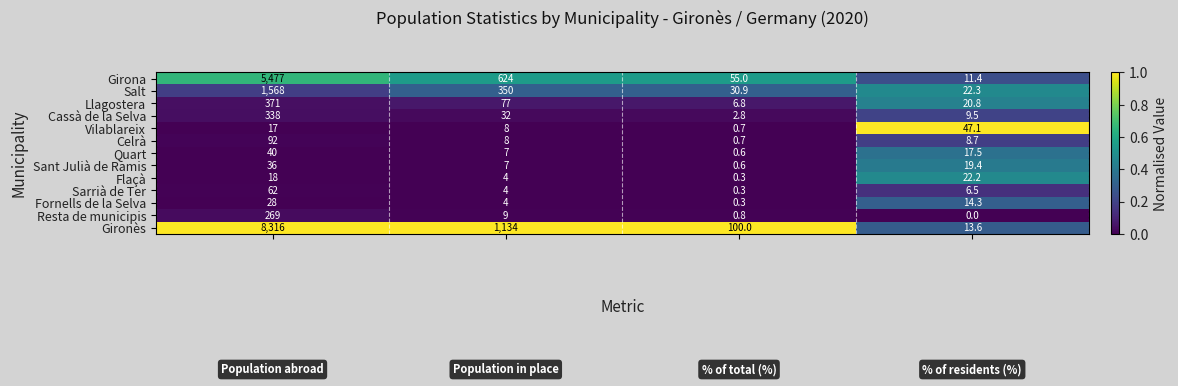

What is the difference between the second highest and minimum values in the Vilablareix series?

16.3